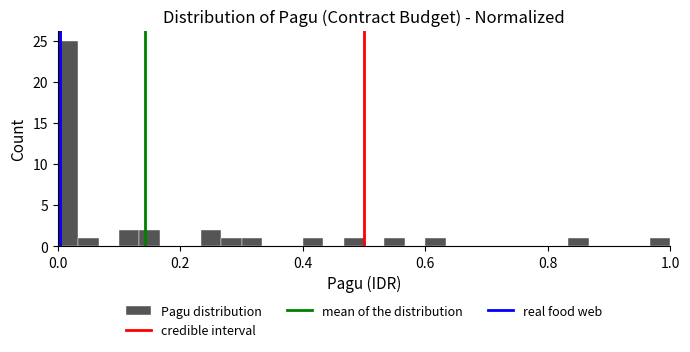

Around what value on the x-axis is the tallest bar? Give the approximate position of its centre, as read against the axis.

0.02